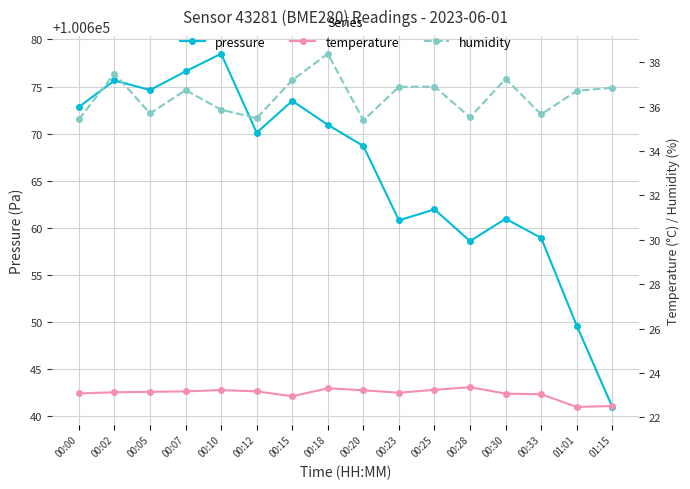

What is the sum of the pressure values at 00:23 and 00:20?

201329.5